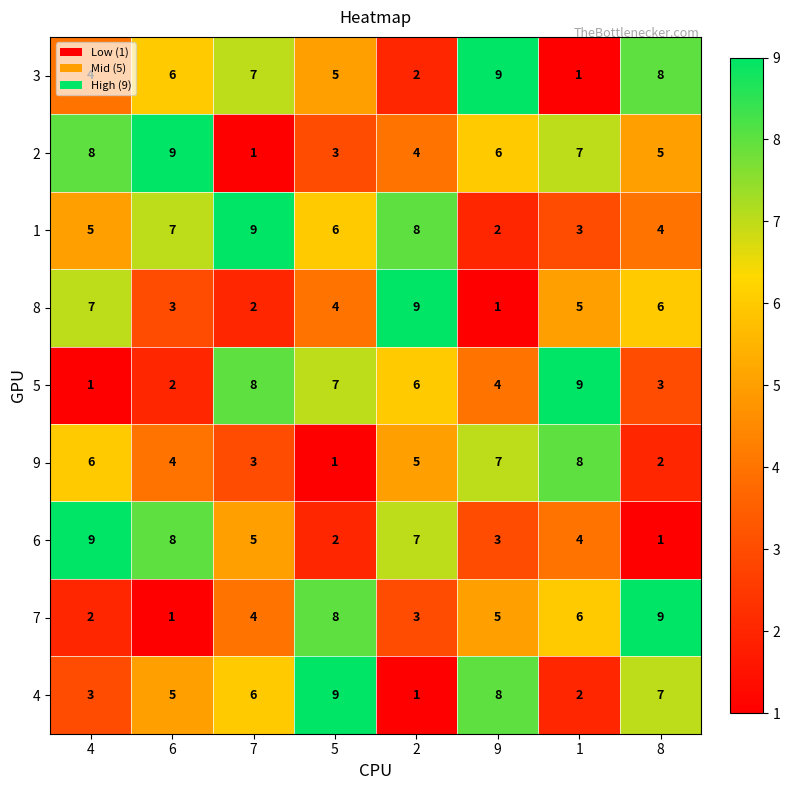

What is the sum of all 6 values?

39